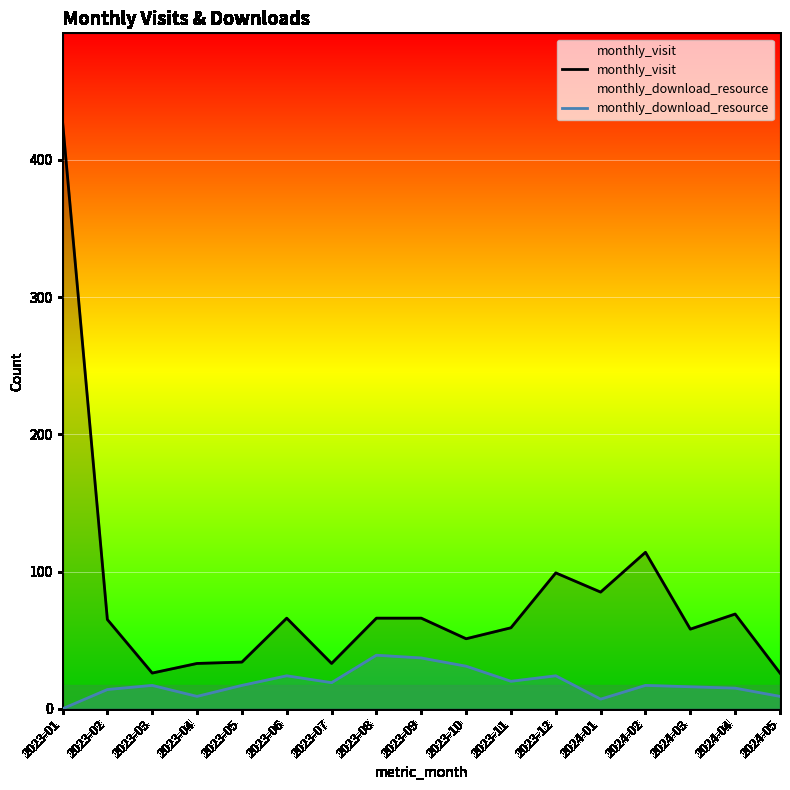

True or false: monthly_download_resource and monthly_visit intersect in this chart.

False